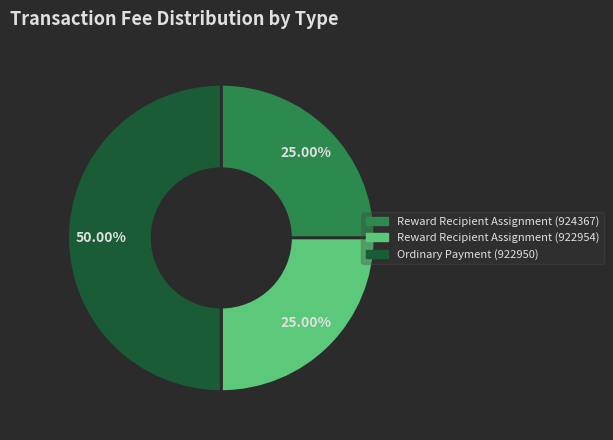

To the nearest percent, what is the combined percentage of Reward Recipient Assignment (922954) and Reward Recipient Assignment (924367)?

50%